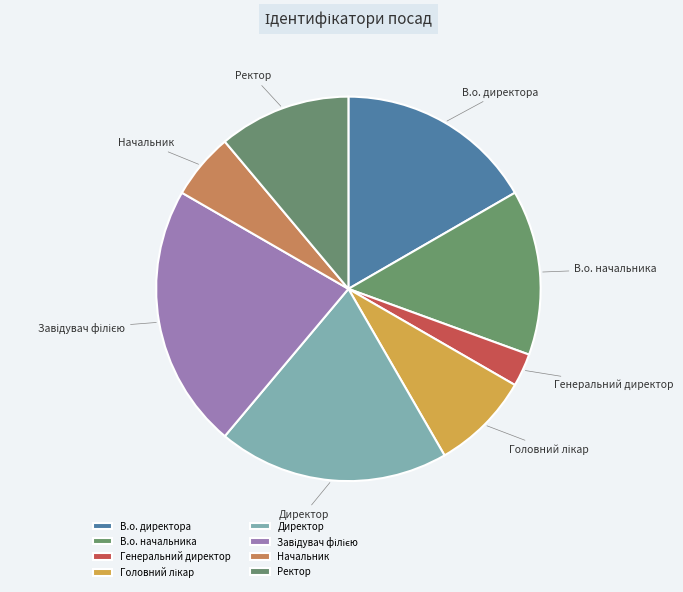

Combined, do Начальник and Директор account for over 50%?

No